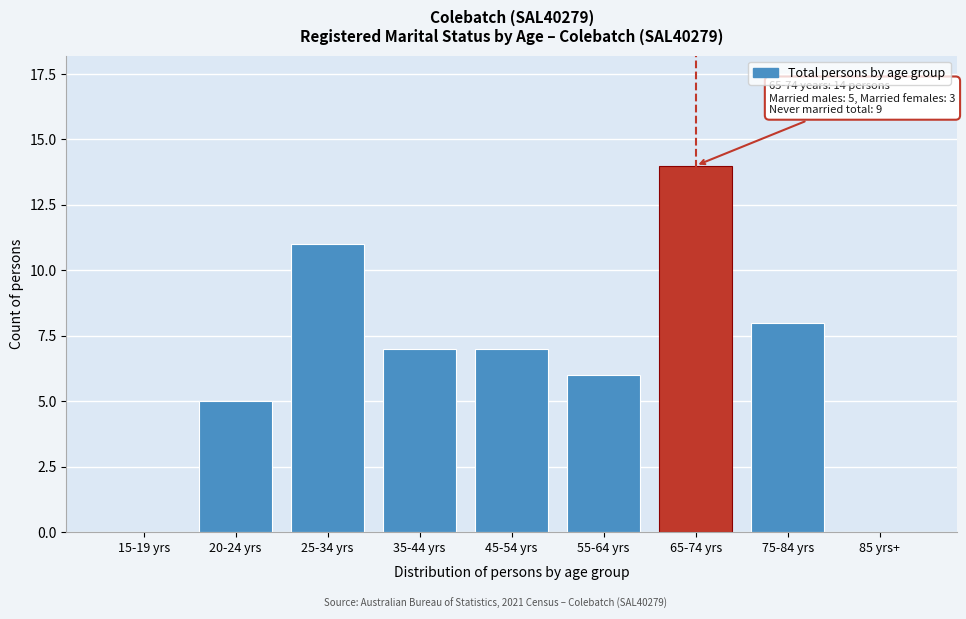

Reading left to right, what are all the values shown in this chart?

15-19 yrs=0	20-24 yrs=5	25-34 yrs=11	35-44 yrs=7	45-54 yrs=7	55-64 yrs=6	65-74 yrs=14	75-84 yrs=8	85 yrs+=0